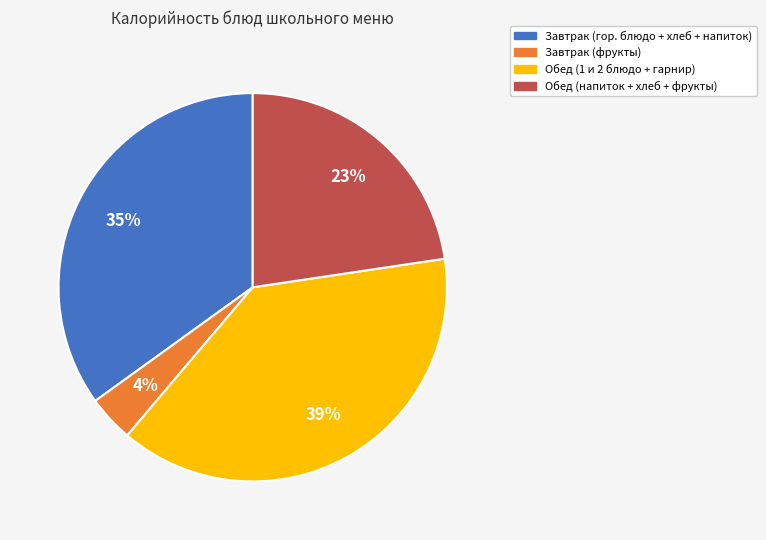

To the nearest percent, what is the difference between the largest and smallest slice percentages?

35%